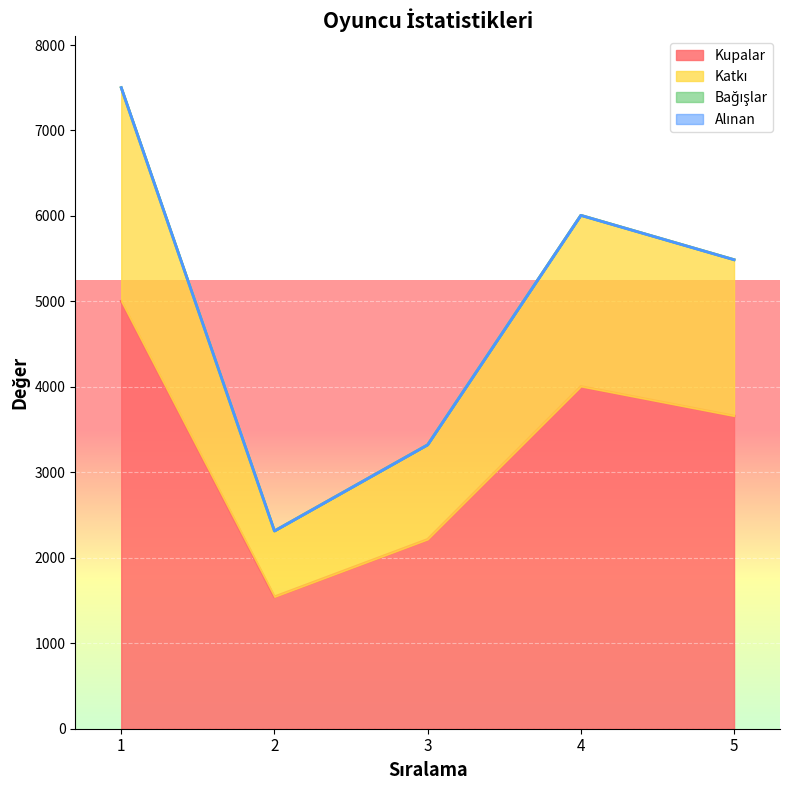

At which category is the sum across all series the highest?

1